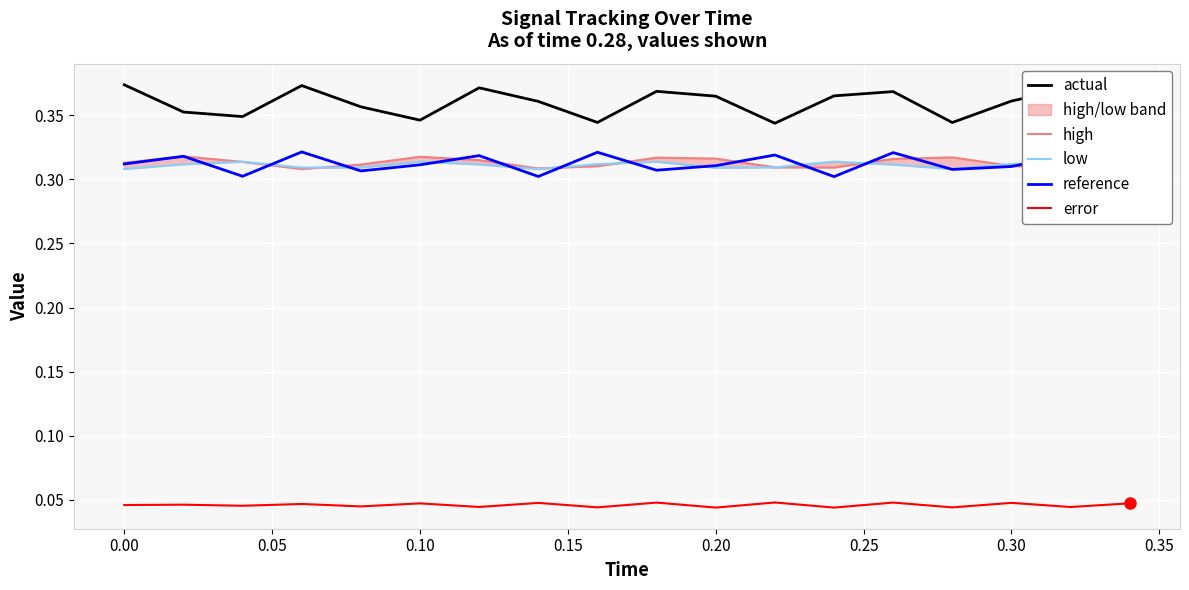

In high, how many points are higher than both neighbors (excluding endpoints)?

4